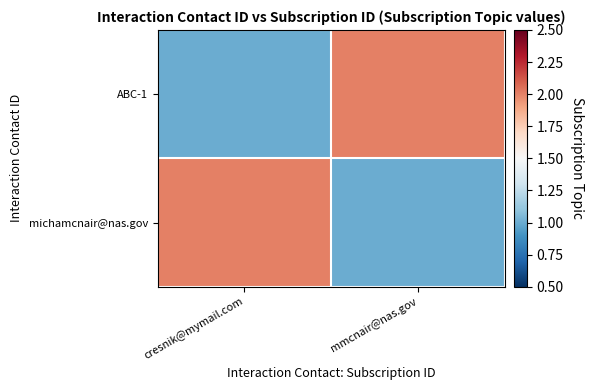

What is the minimum value shown in the chart?

1